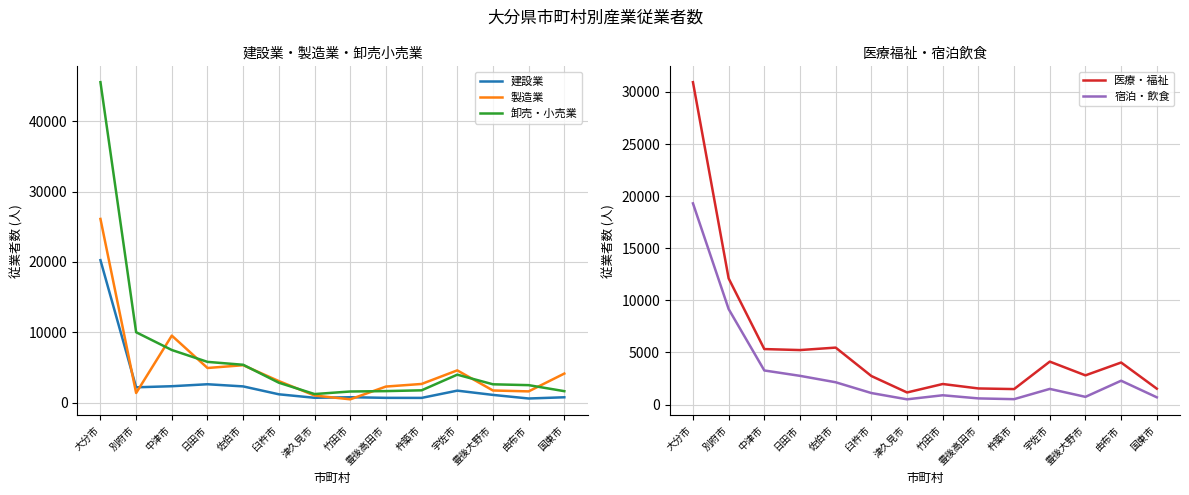

Which series has the largest total across all categories?

卸売・小売業